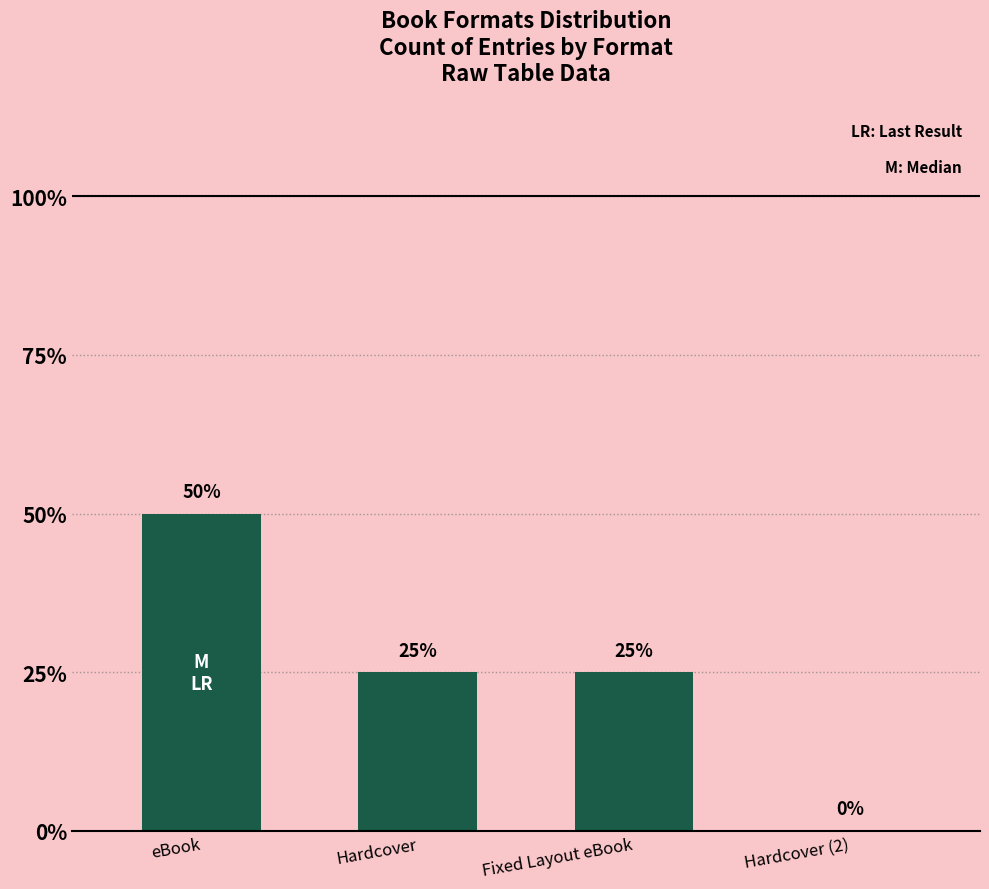

Which label corresponds to the smallest value in the chart?

Hardcover (2)